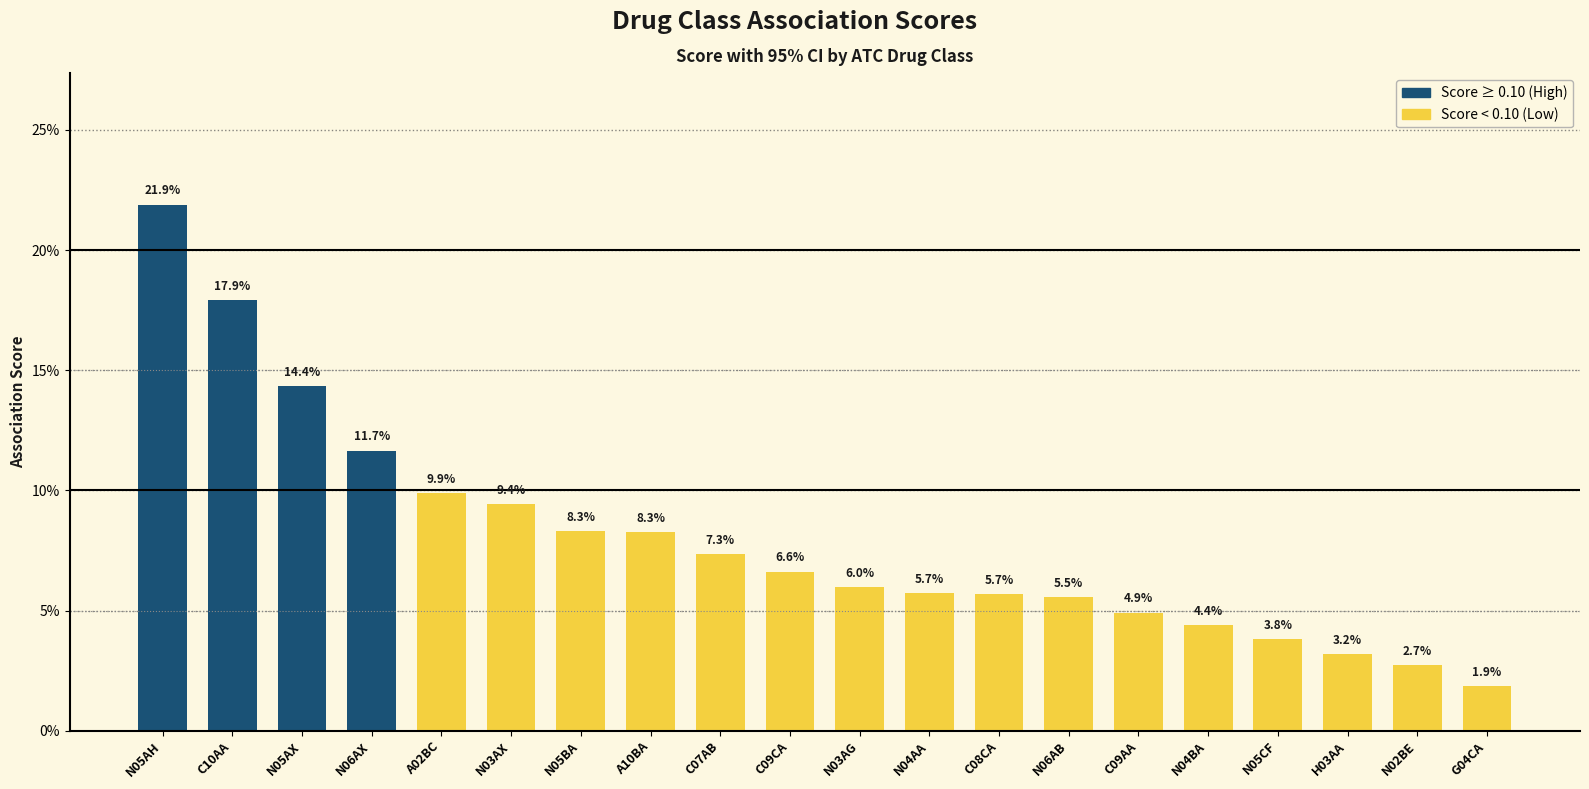

Reading right to left, list all the values displayed in this chart.

G04CA=0.0	N02BE=0.0	H03AA=0.0	N05CF=0.0	N04BA=0.0	C09AA=0.0	N06AB=0.1	C08CA=0.1	N04AA=0.1	N03AG=0.1	C09CA=0.1	C07AB=0.1	A10BA=0.1	N05BA=0.1	N03AX=0.1	A02BC=0.1	N06AX=0.1	N05AX=0.1	C10AA=0.2	N05AH=0.2